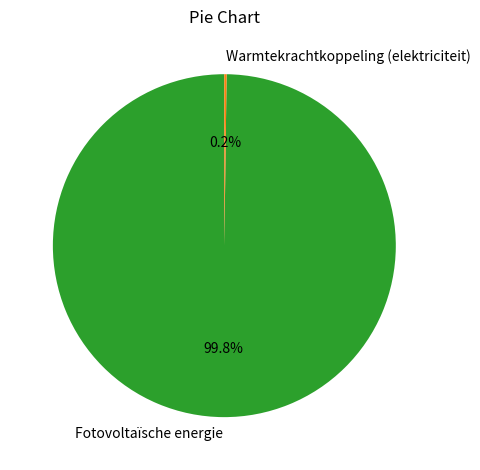

Which category has the biggest portion of the pie?

Fotovoltaïsche energie